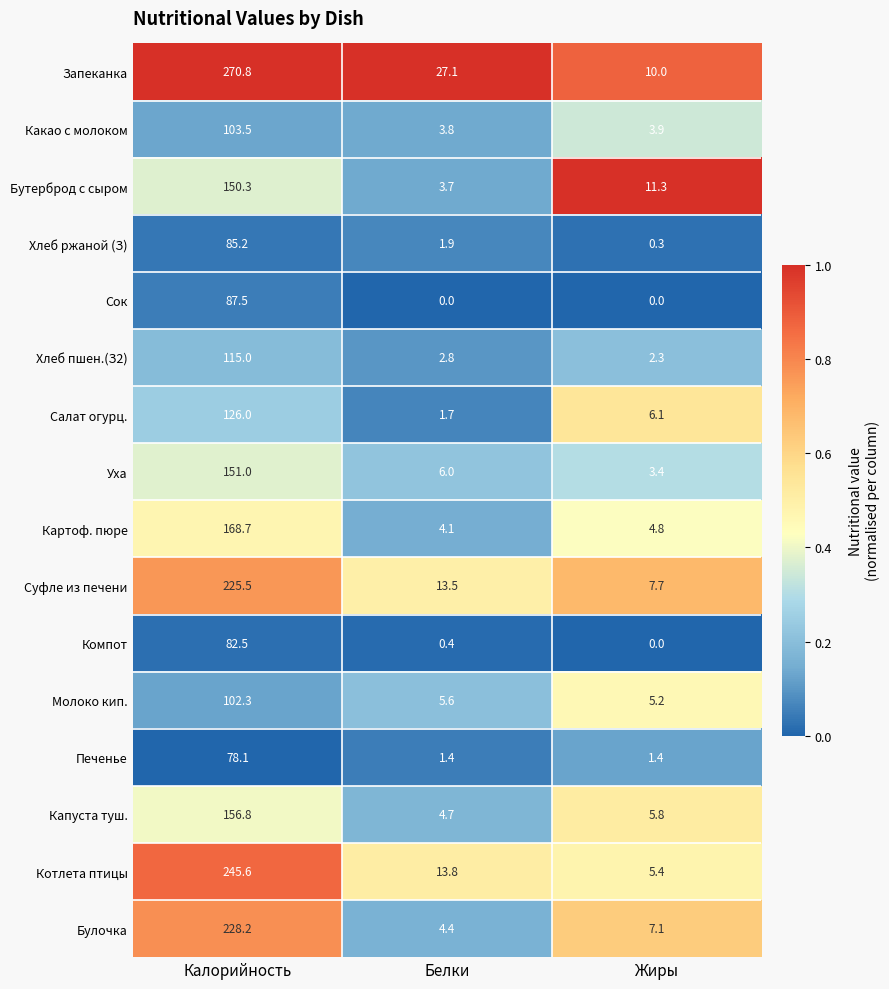

Rank the series at Белки from highest to lowest value.

Запеканка, Котлета птицы, Суфле из печени, Уха, Молоко кип., Капуста туш., Булочка, Картоф. пюре, Какао с молоком, Бутерброд с сыром, Хлеб пшен.(З2), Хлеб ржаной (З), Салат огурц., Печенье, Компот, Сок